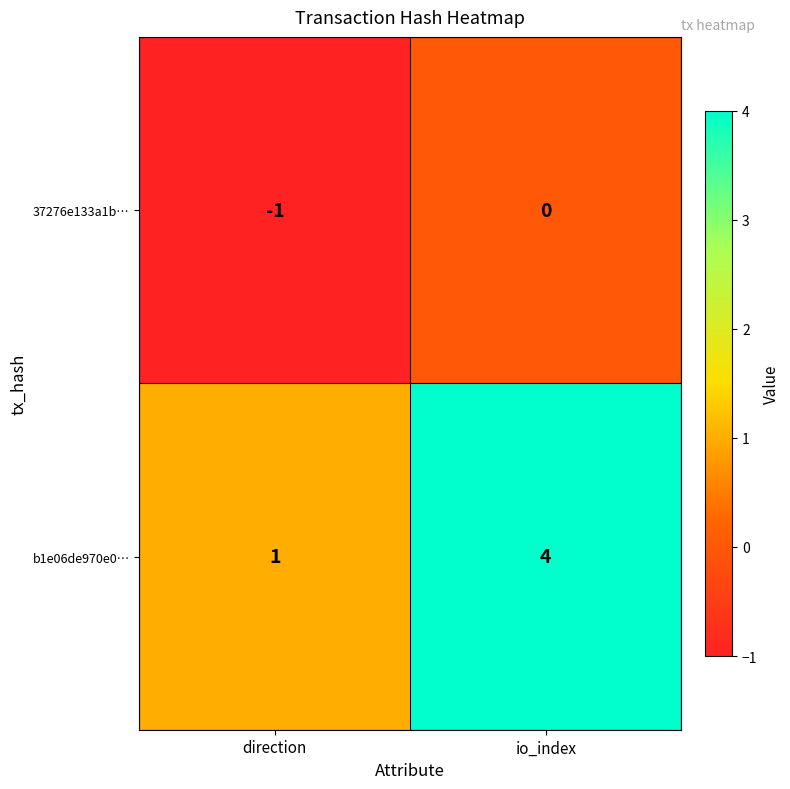

Reading right to left, transcribe all the data shown in this chart.

37276e133a1b…: 0	-1
b1e06de970e0…: 4	1